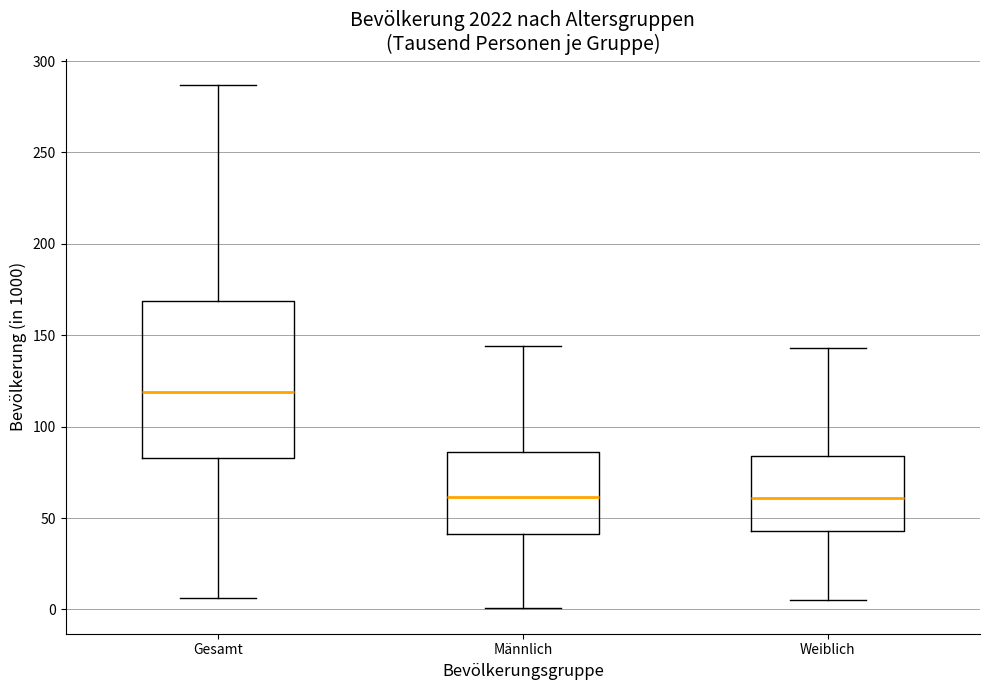

Where does the median line of the box for Männlich sit on the y-axis? The values are not printed on the chart, so give them approximately, as read against the axis.

60